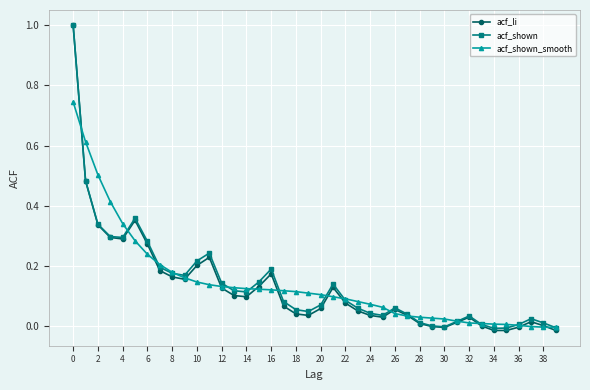

What is the greatest value displayed?

1.0